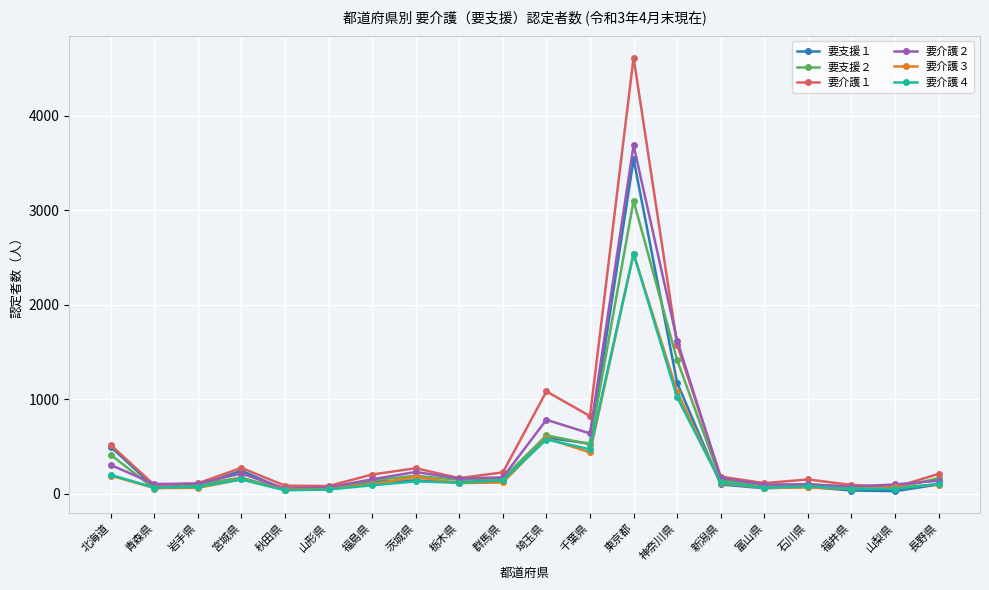

At which category does the chart reach its peak across all series?

東京都